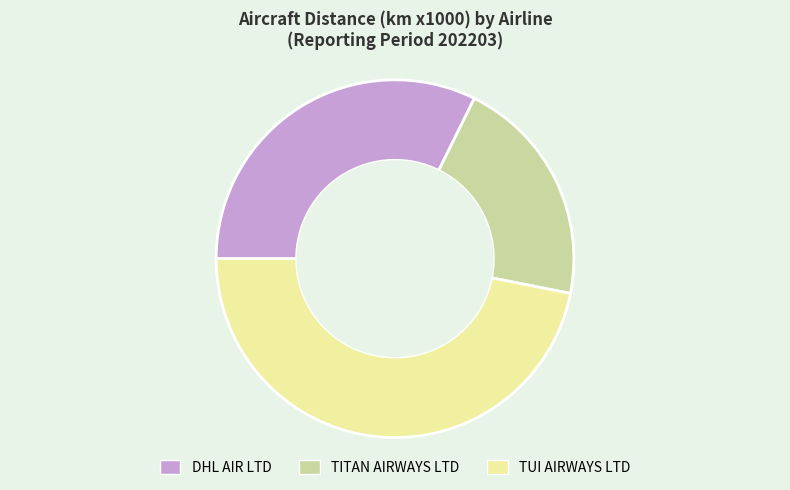

Which has a higher value, TUI AIRWAYS LTD or DHL AIR LTD?

TUI AIRWAYS LTD